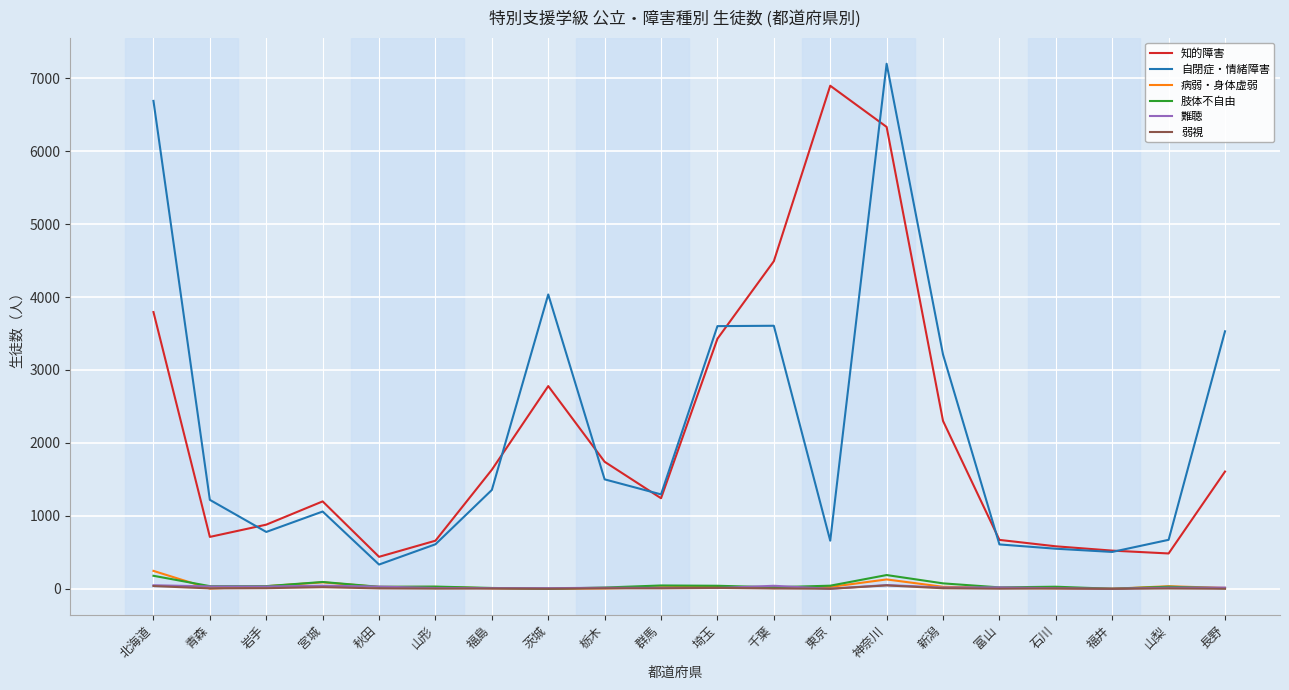

What is the sum of the 知的障害 values at 栃木 and 福島?

3373